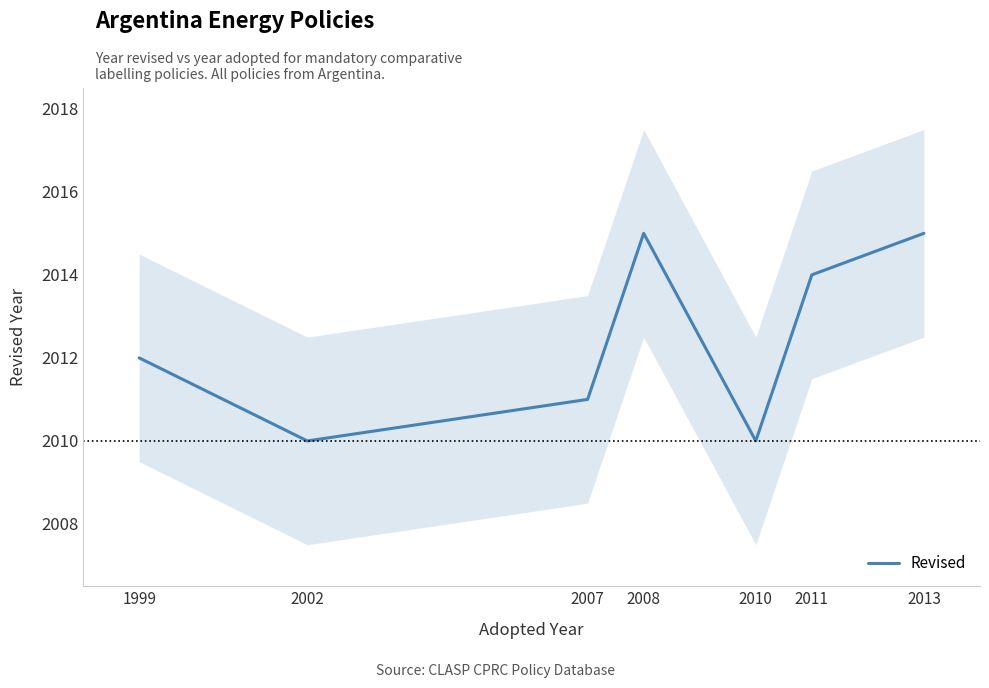

At which category does the data reach its first local valley?

2002